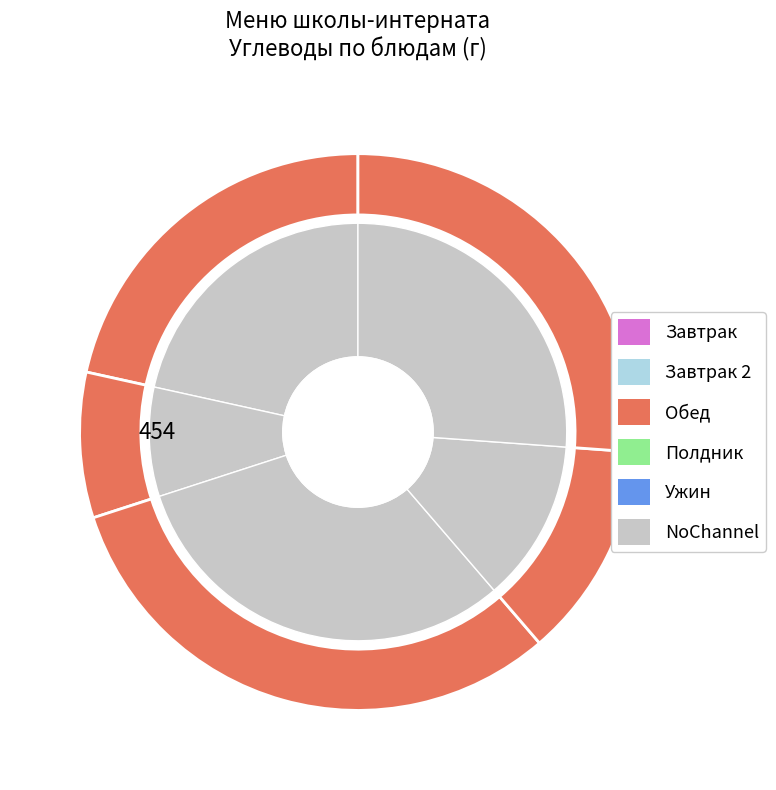

To the nearest percent, what percentage of the pie is Компот из с/ф?

6%